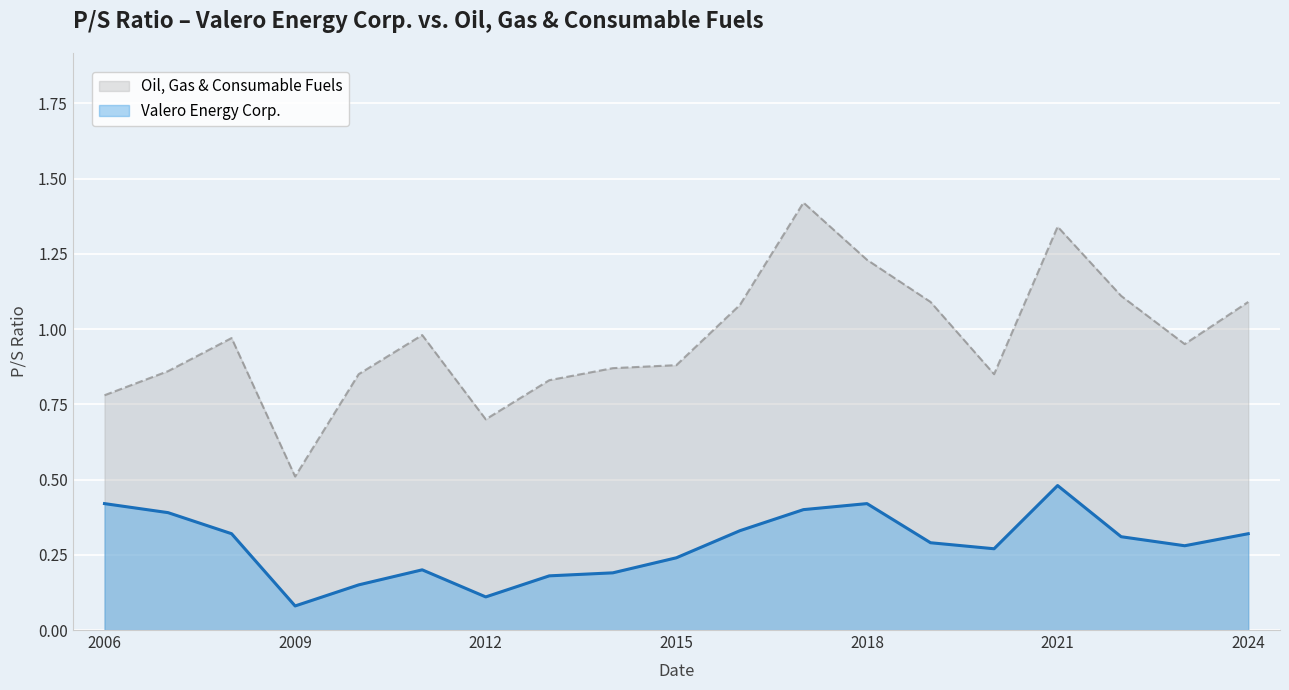

What is the label of the 9th point from the left?

2014-02-27